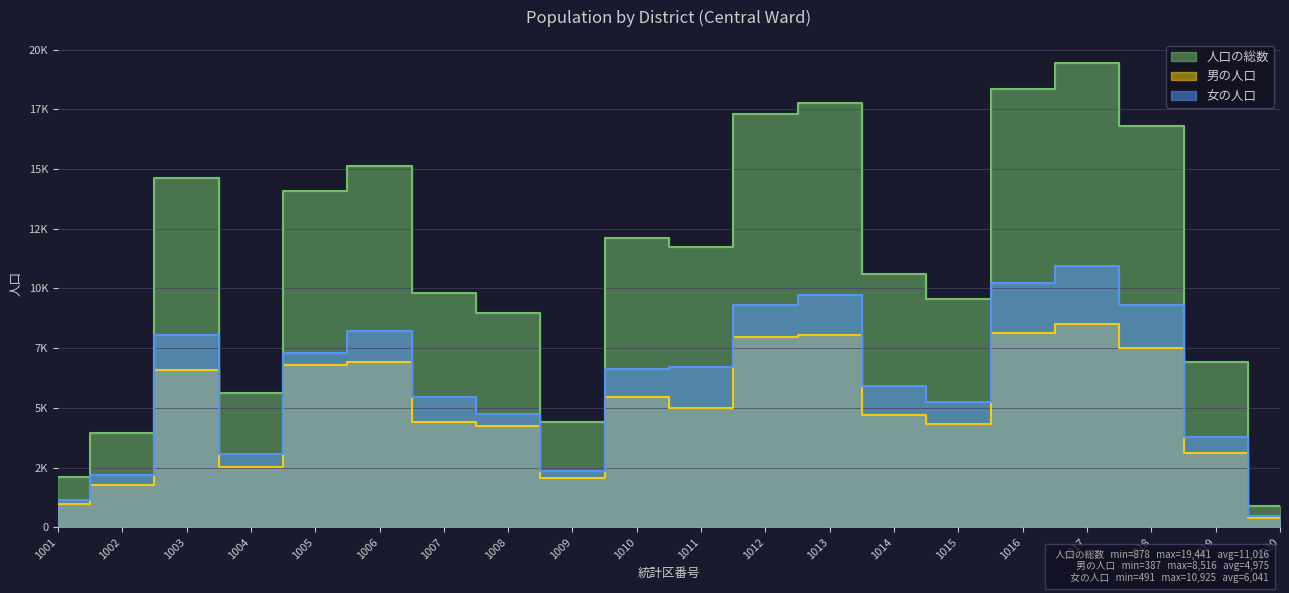

How many lines are shown in the chart?

3